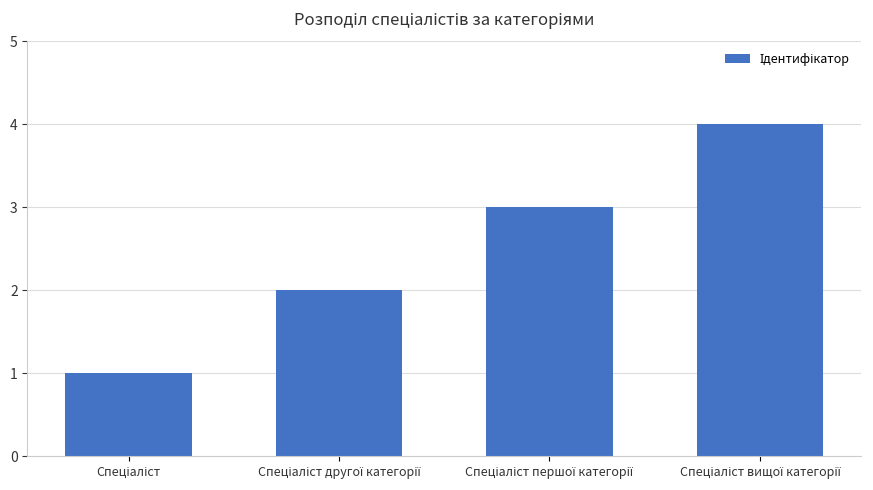

What is the sum of all values?

10